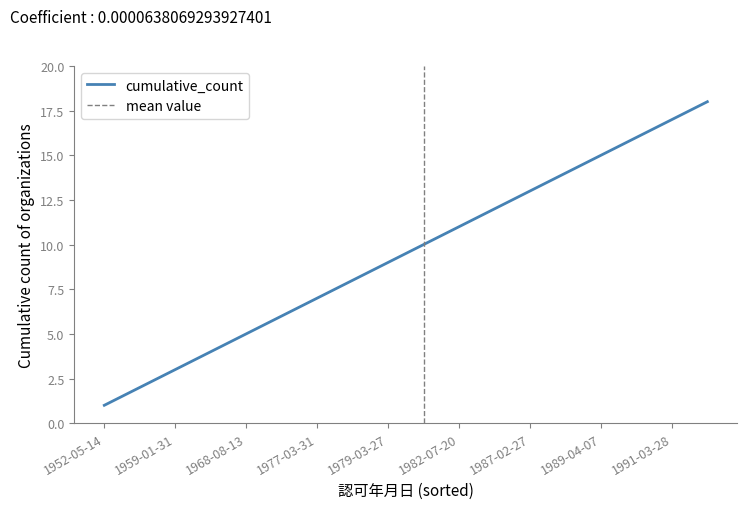

What is the minimum value shown in the chart?

1